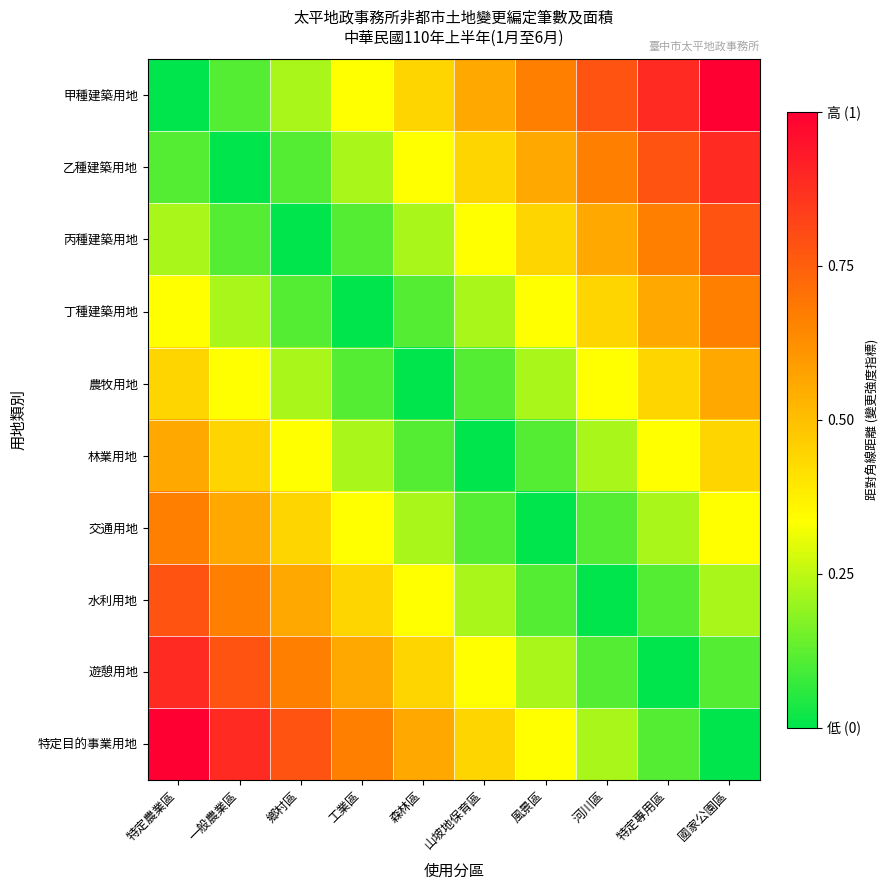

Which series has the widest spread of values?

甲種建築用地